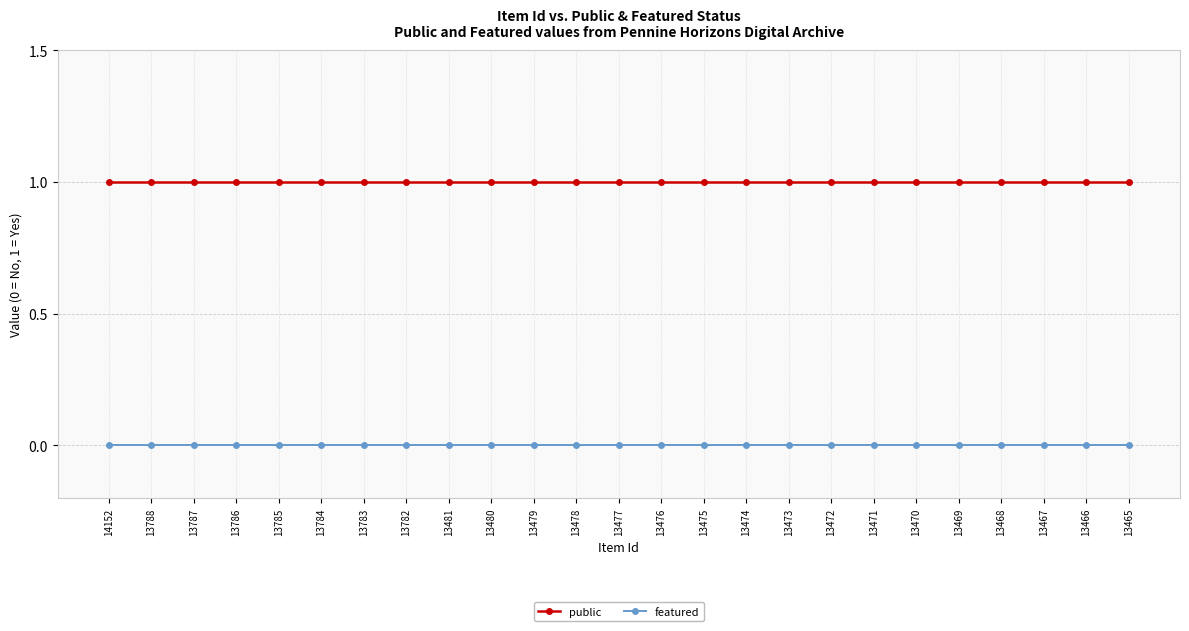

The featured series shows 0 at 13786. True or false?

True